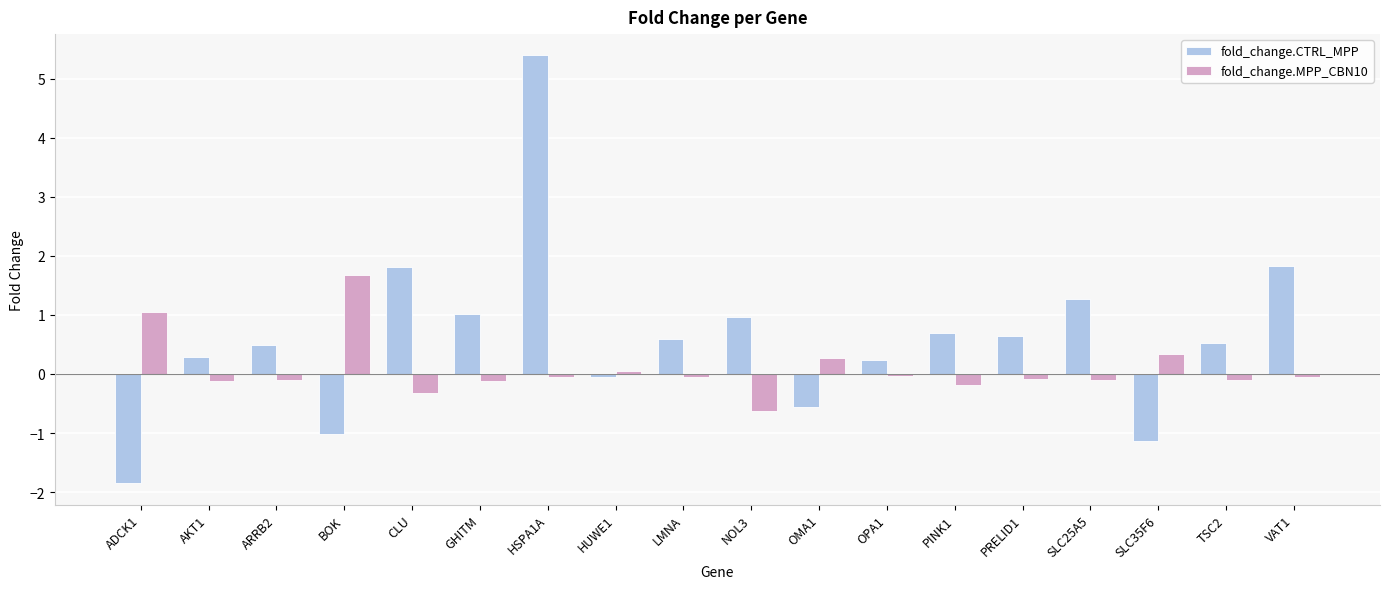

Count the number of categories in the chart.

18